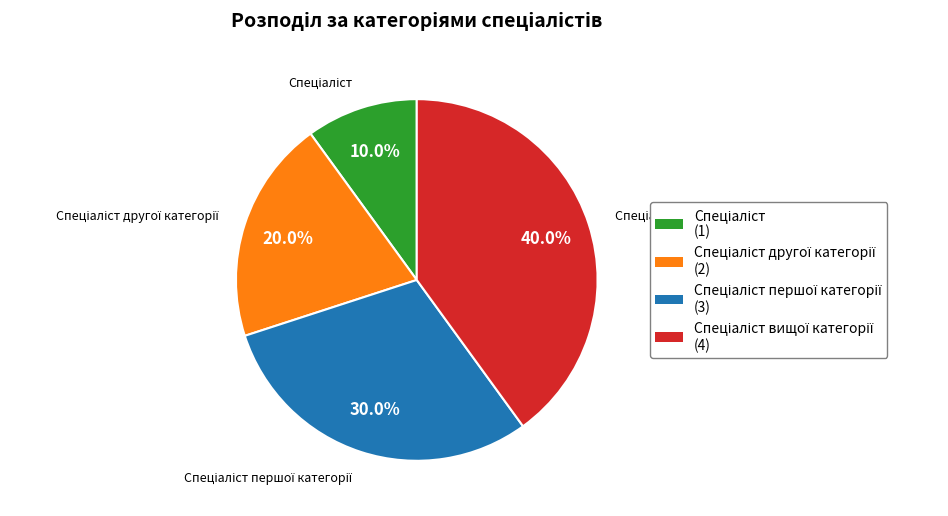

Is there a majority slice in this chart?

No